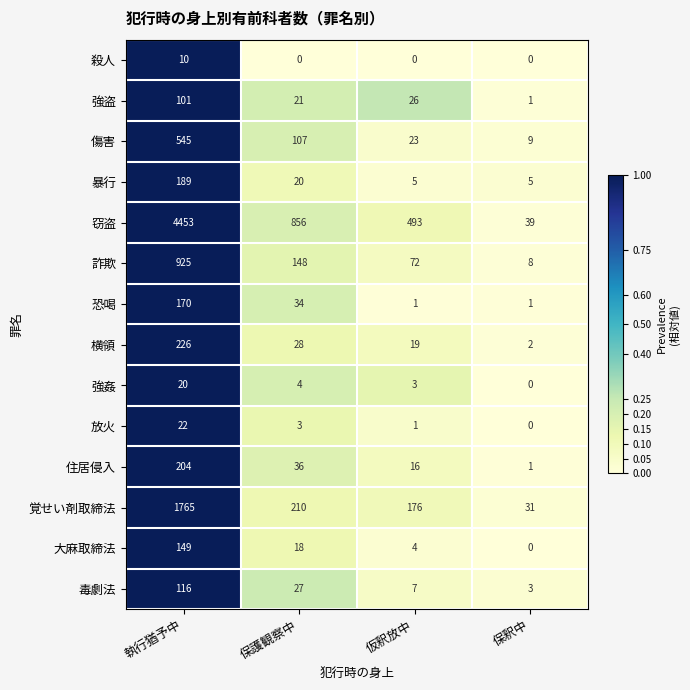

What is the maximum value shown in the chart?

4453